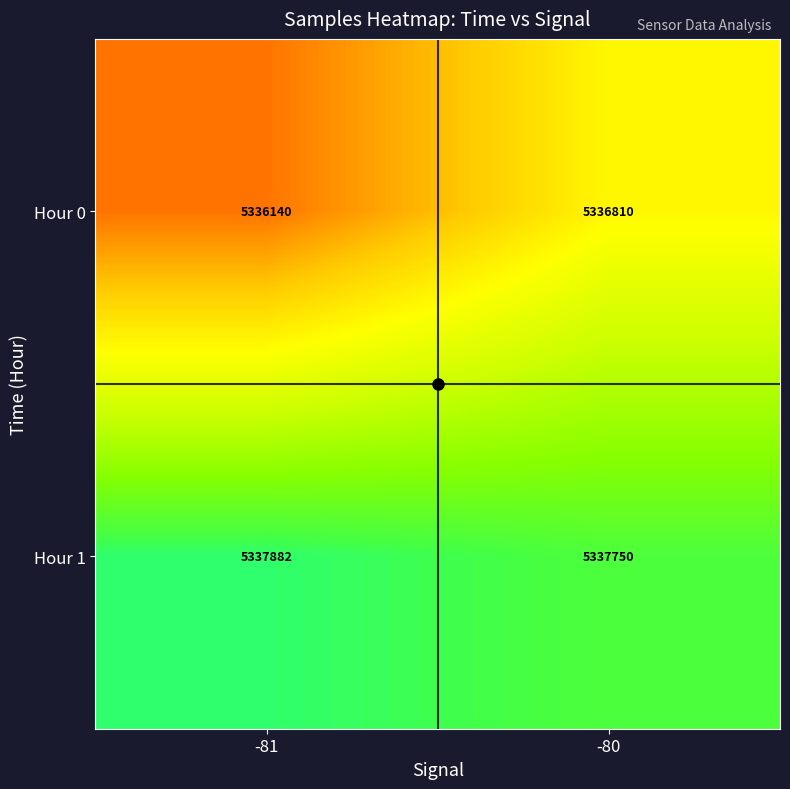

Rank the categories by Hour 1 value from highest to lowest.

-81, -80